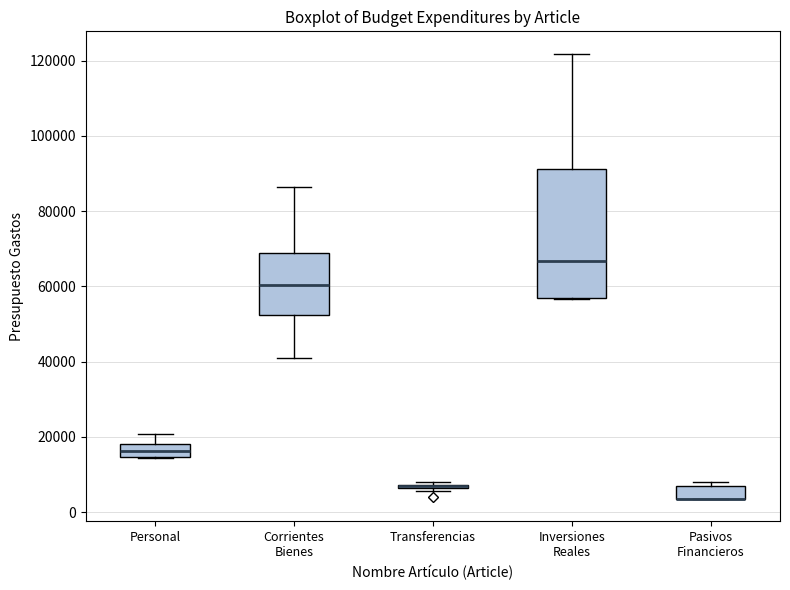

Comparing the boxes themselves (not the whiskers), which one is the tallest?

Inversiones Reales